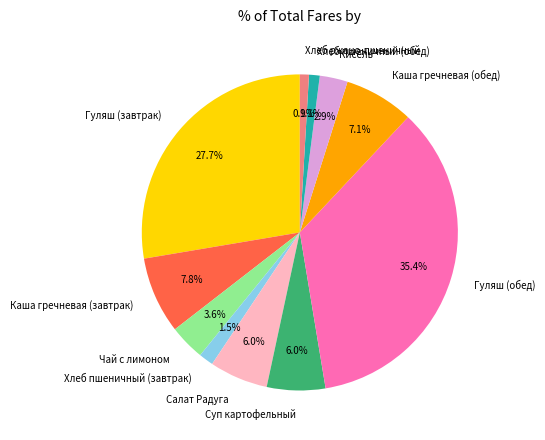

Does Хлеб пшеничный (завтрак) account for over 50% of the chart?

No